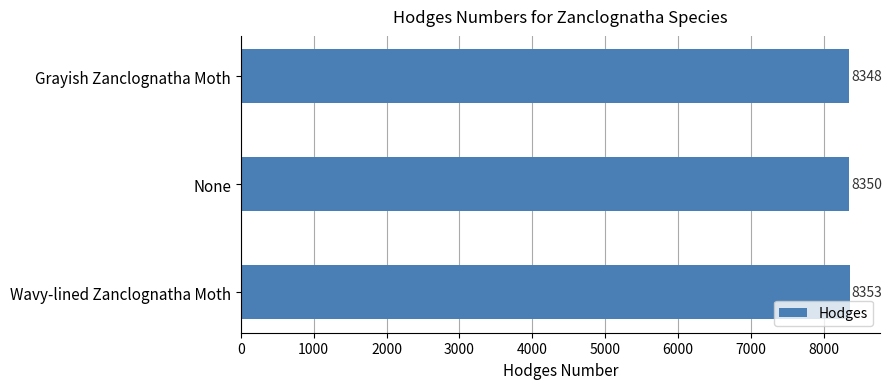

Reading bottom to top, what are all the values shown in this chart?

8353	8350	8348